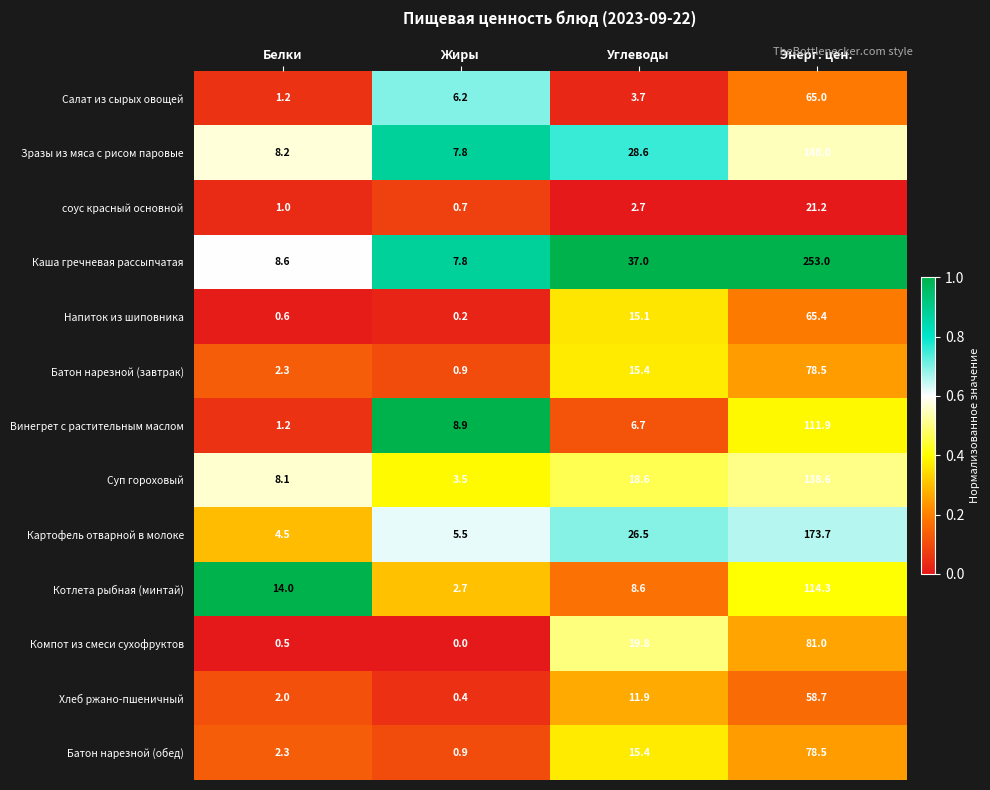

How many series are shown in this chart?

13